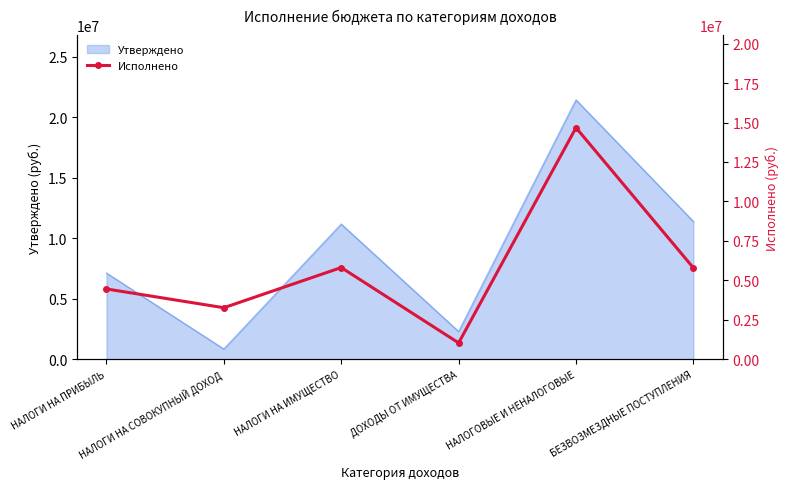

At which label does the data first exceed 5789531?

НАЛОГИ НА ИМУЩЕСТВО